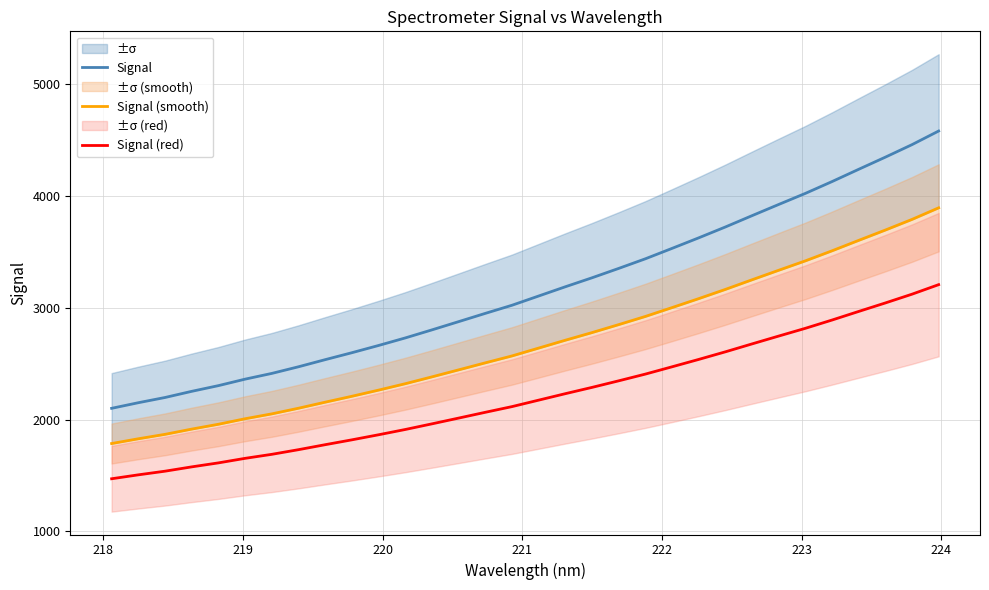

List the series in order of their overall mean, highest first.

Signal, Signal (smooth), Signal (red)